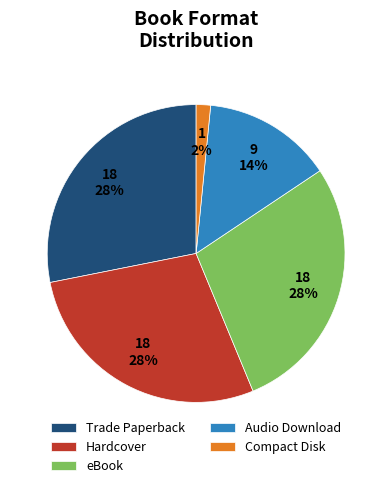

To the nearest percent, what is the difference between the Compact Disk and Audio Download slice percentages?

12%